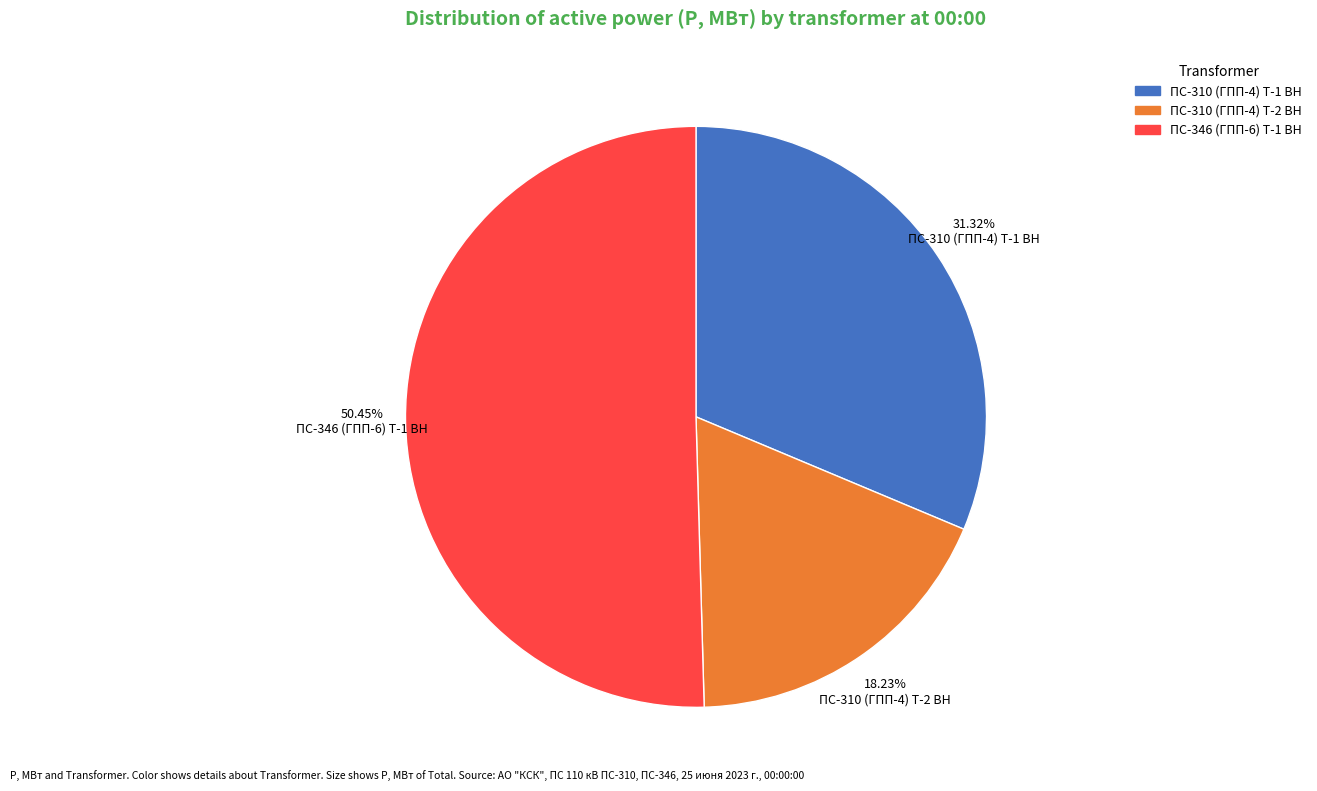

Is there any slice that represents more than half of the pie?

Yes